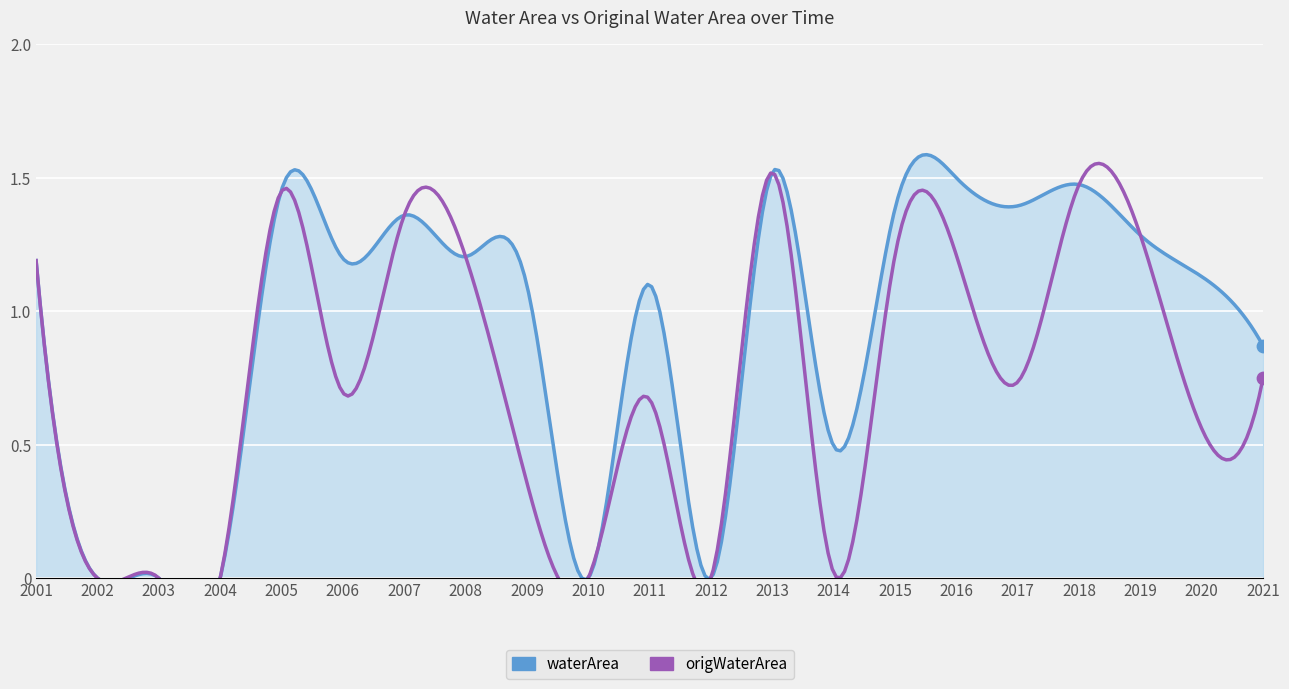

What are all the series names shown in the legend?

waterArea, origWaterArea